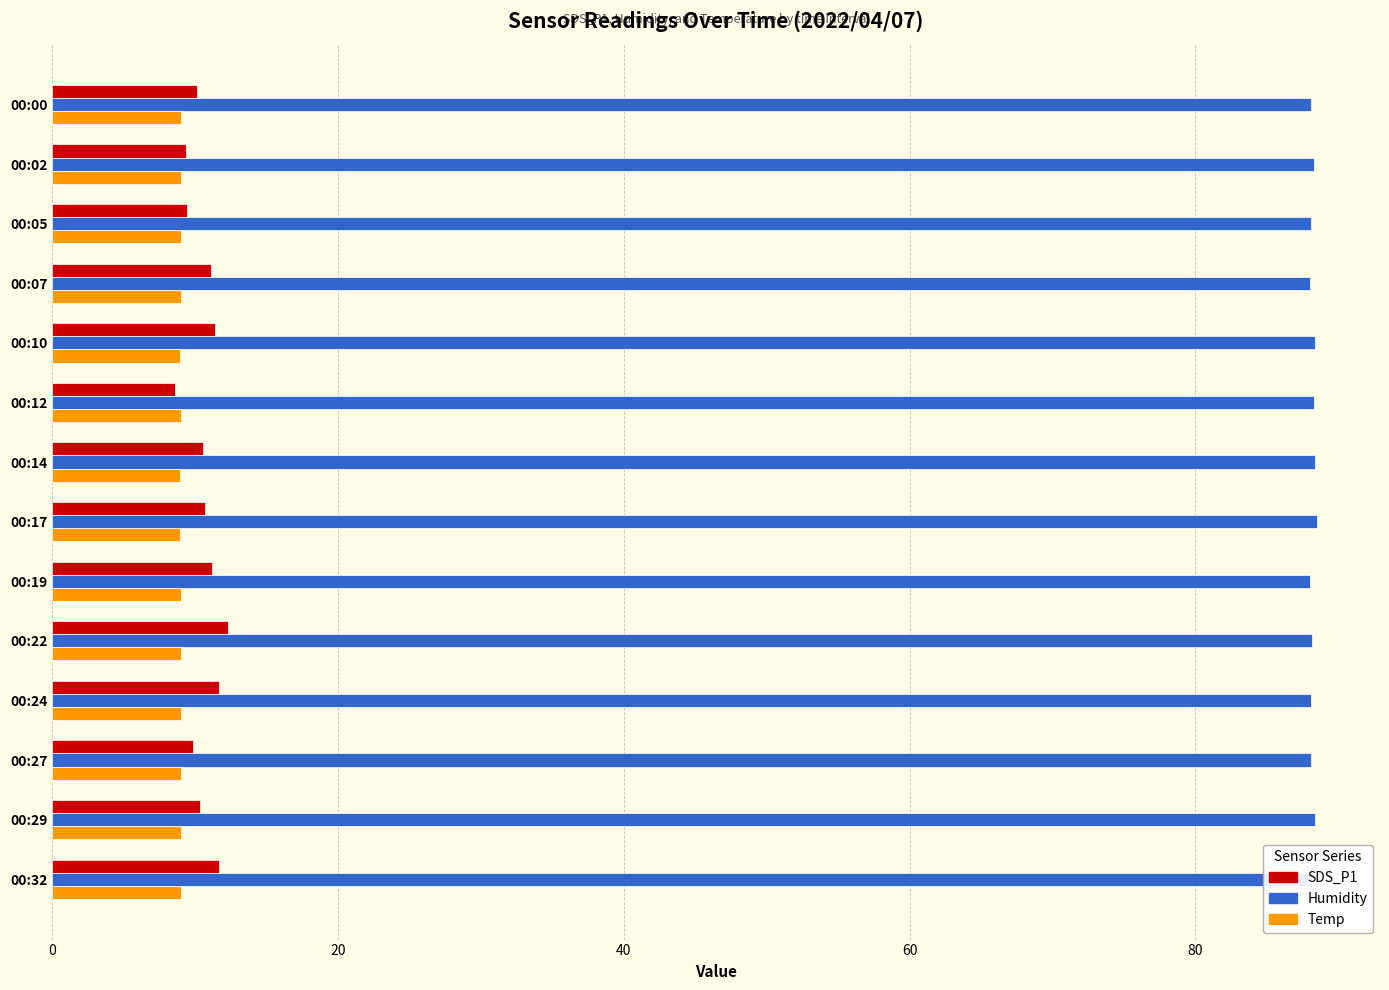

What is the difference between the highest and lowest values at 00:19?

79.0